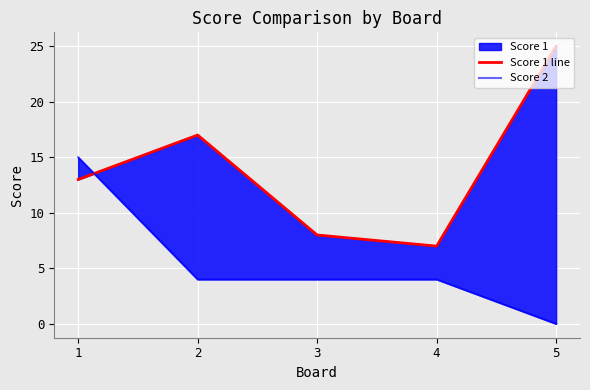

True or false: Score 1 line has a value of 8 at 1.

False